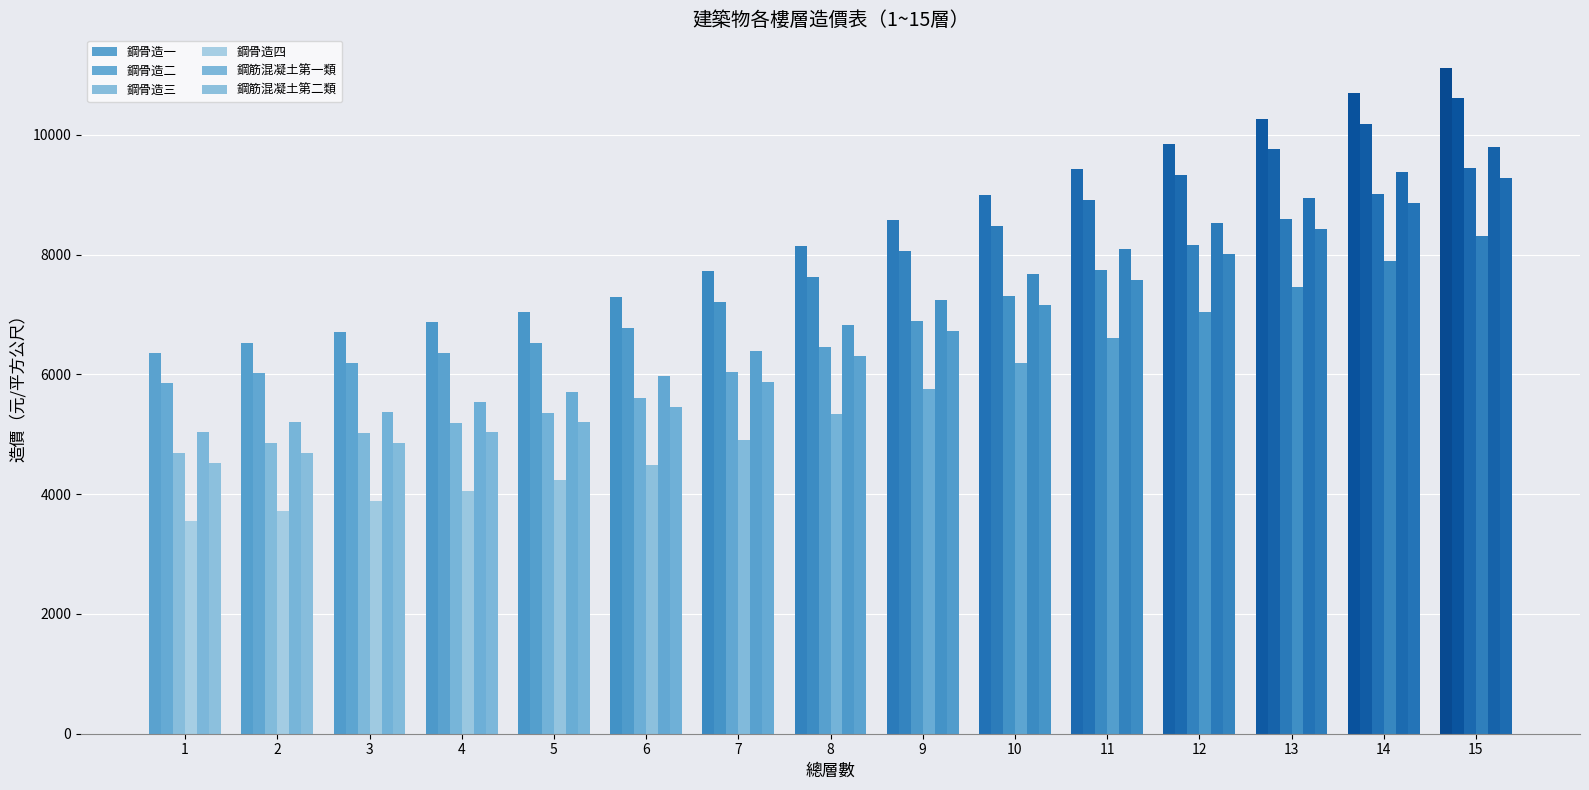

How many values in the 鋼筋混凝土第一類 series are below 6820?

7